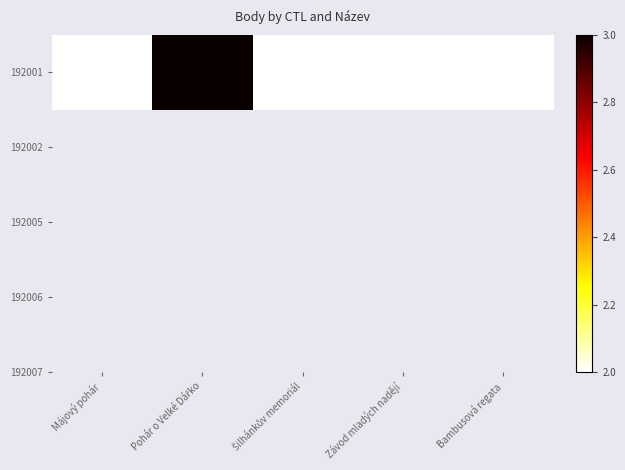

Rank the categories by value from lowest to highest.

Májový pohár, Šilhánkův memoriál, Závod mladých nadějí, Bambusová regata, Pohár o Velké Dářko